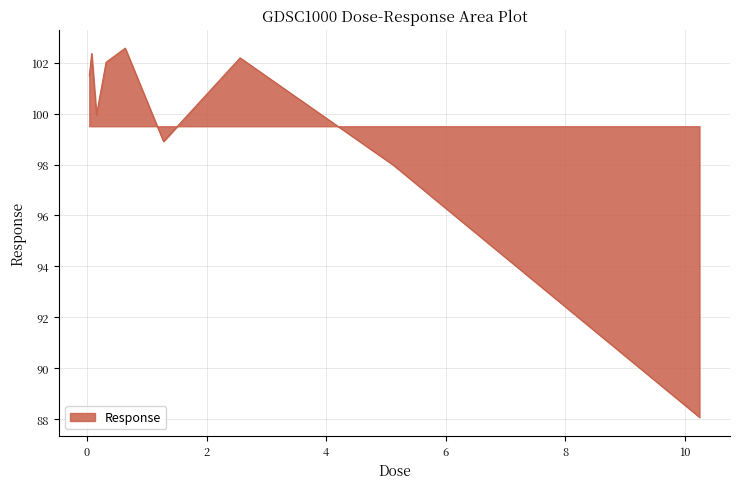

What is the sum of all values?

895.5